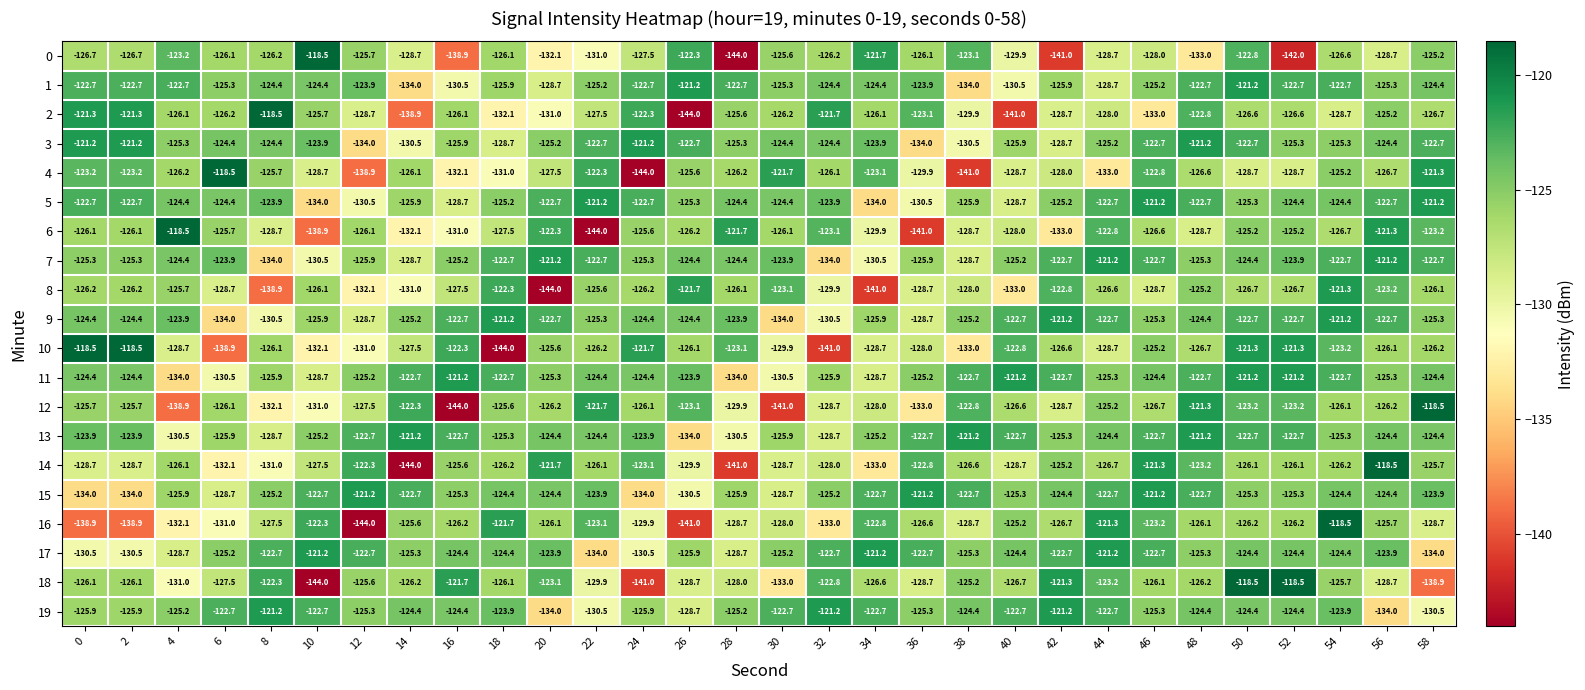

How many values in the 11 series are below -124?

19